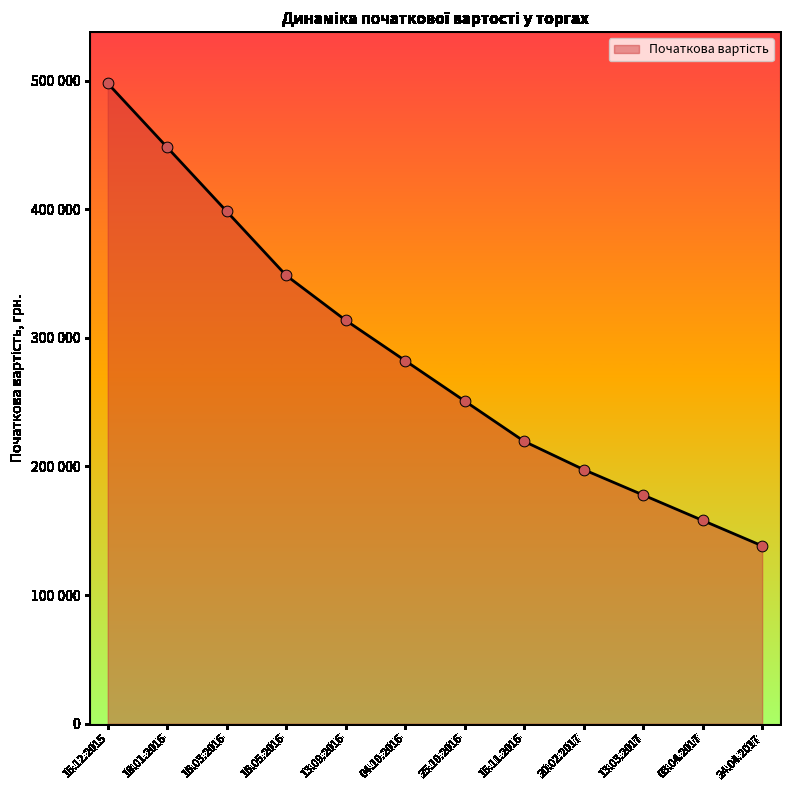

What is the change in value from 04.10.2016 to 13.03.2017?

-104432.4